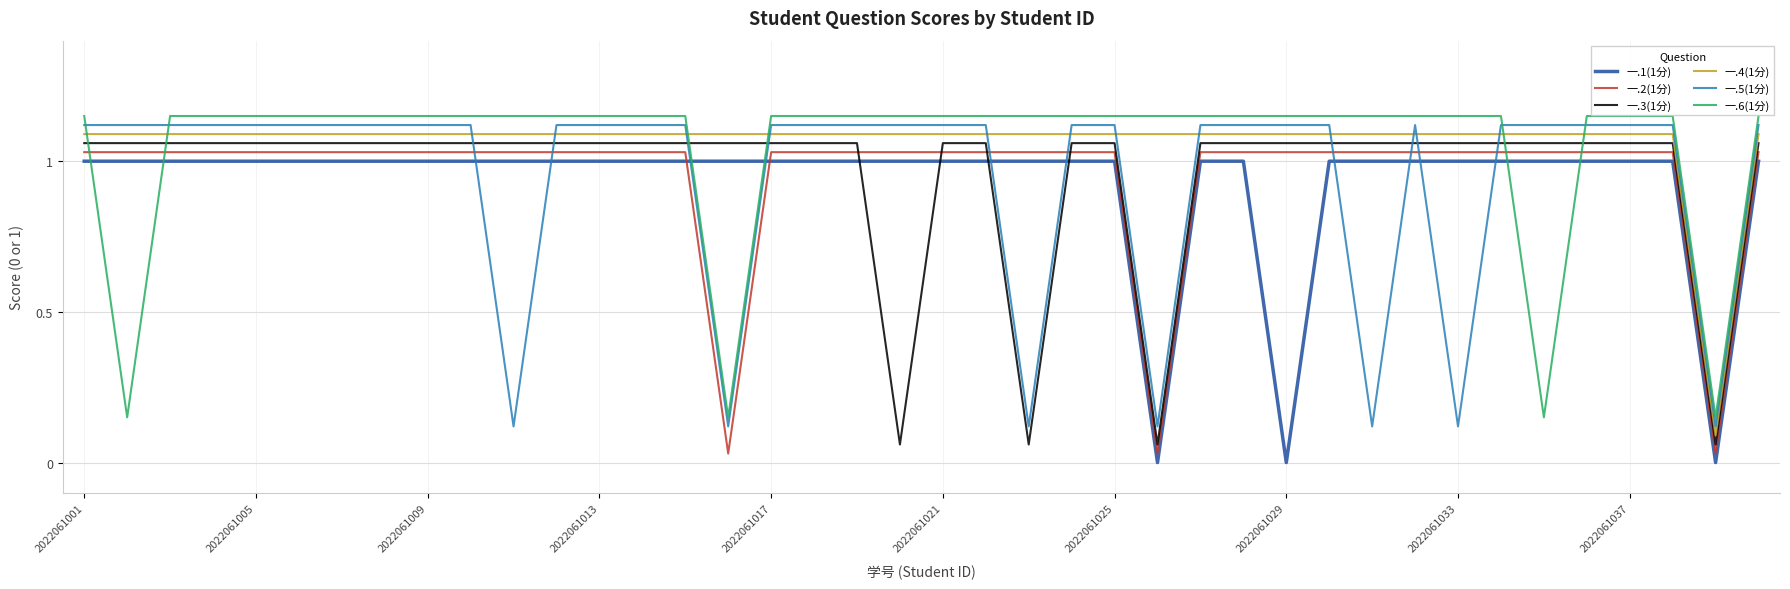

True or false: 一.6(1分) and 一.5(1分) cross at least once.

True